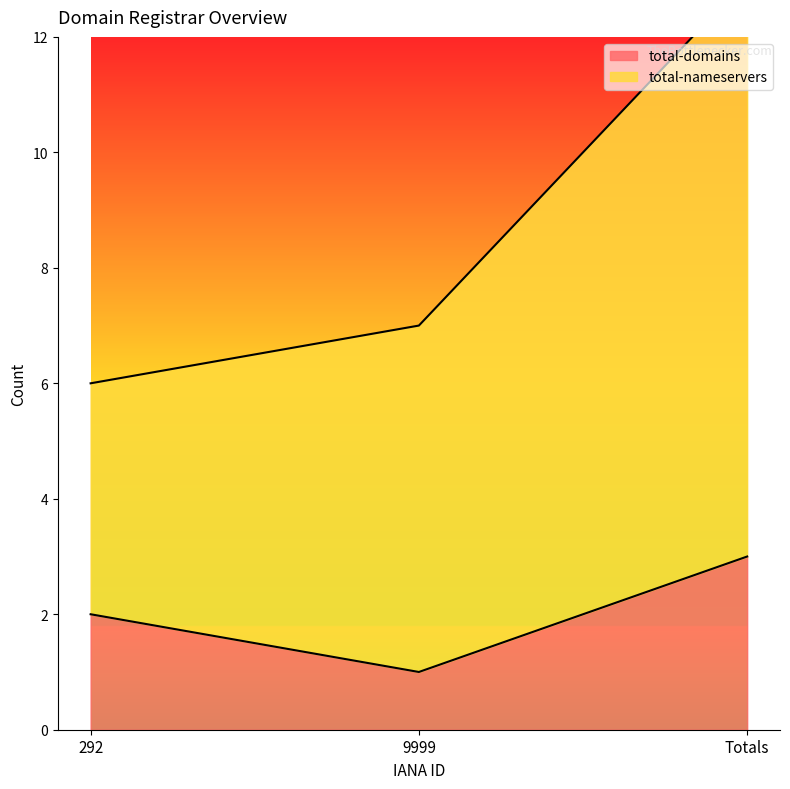

What is the smallest value displayed?

1